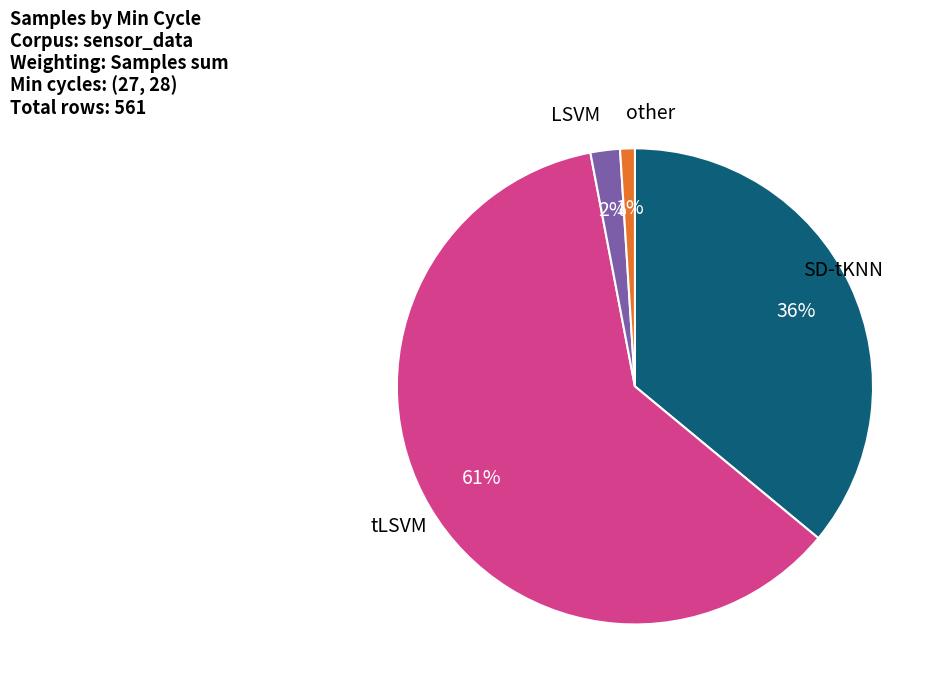

To the nearest percent, what is the difference between the largest and smallest slice percentages?

60%